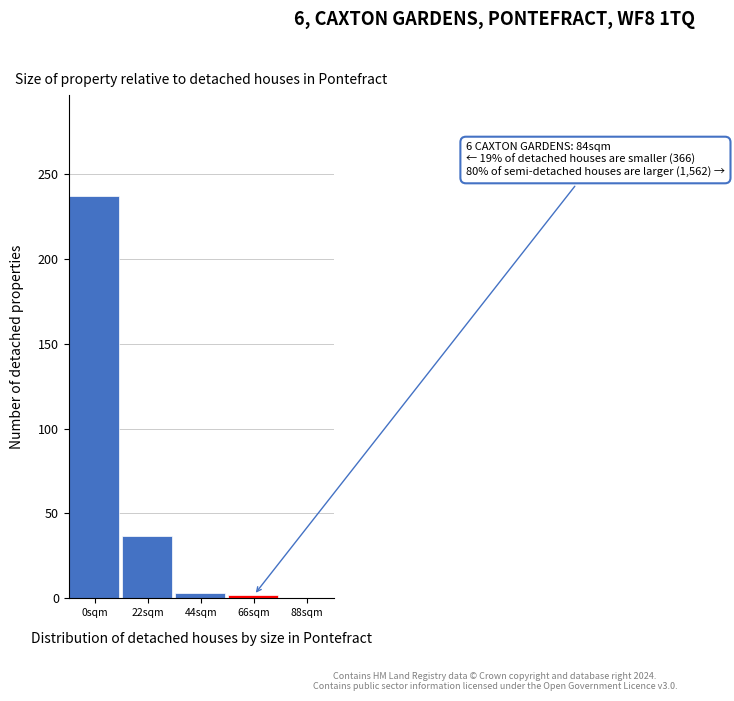

At which label is the value closest to 118?

22sqm